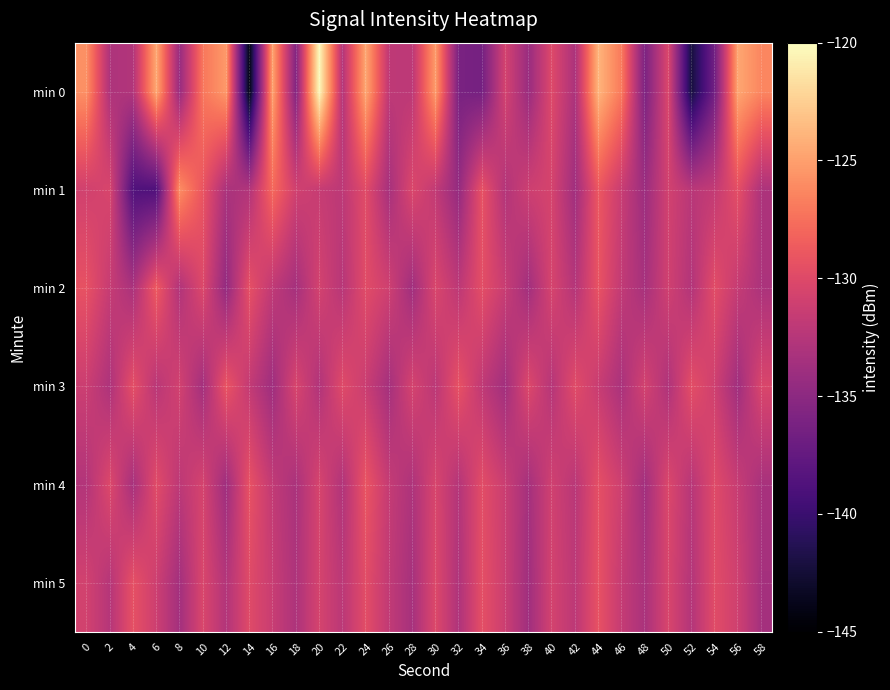

Reading left to right, what are all the values shown in this chart?

min 0: 0=-125.8	2=-133.0	4=-132.7	6=-124.5	8=-134.3	10=-127.1	12=-125.3	14=-144.1	16=-124.9	18=-135.6	20=-120.2	22=-132.7	24=-124.6	26=-132.0	28=-132.1	30=-125.3	32=-136.1	34=-136.4	36=-130.7	38=-134.2	40=-130.0	42=-133.1	44=-123.9	46=-127.0	48=-136.0	50=-130.2	52=-142.2	54=-136.6	56=-124.7	58=-126.3
min 1: 0=-130.9	2=-130.4	4=-138.7	6=-138.8	8=-126.0	10=-129.1	12=-133.2	14=-132.8	16=-127.8	18=-130.9	20=-131.5	22=-132.1	24=-129.8	26=-133.4	28=-130.2	30=-131.8	32=-134.5	34=-129.3	36=-132.7	38=-131.1	40=-130.6	42=-133.8	44=-128.9	46=-131.4	48=-134.1	50=-130.8	52=-132.3	54=-131.7	56=-129.5	58=-133.0
min 2: 0=-129.3	2=-131.5	4=-133.2	6=-128.7	8=-132.8	10=-130.1	12=-134.6	14=-129.4	16=-131.9	18=-133.5	20=-130.7	22=-132.4	24=-129.8	26=-131.0	28=-133.8	30=-130.3	32=-132.1	34=-129.6	36=-131.4	38=-133.7	40=-130.5	42=-132.6	44=-129.2	46=-131.8	48=-133.4	50=-130.9	52=-132.7	54=-129.7	56=-131.6	58=-133.1
min 3: 0=-131.2	2=-133.0	4=-129.5	6=-132.3	8=-130.8	10=-133.6	12=-129.1	14=-131.7	16=-133.9	18=-130.4	20=-132.8	22=-129.9	24=-131.3	26=-133.5	28=-130.6	30=-132.2	32=-129.3	34=-131.9	36=-133.7	38=-130.1	40=-132.5	42=-129.8	44=-131.4	46=-133.2	48=-130.7	50=-132.9	52=-129.6	54=-131.0	56=-133.8	58=-130.3
min 4: 0=-132.7	2=-130.1	4=-133.4	6=-129.8	8=-132.1	10=-130.6	12=-133.9	14=-129.3	16=-131.8	18=-133.2	20=-130.5	22=-132.8	24=-129.1	26=-131.6	28=-133.0	30=-130.4	32=-132.6	34=-129.7	36=-131.3	38=-133.5	40=-130.9	42=-132.3	44=-129.5	46=-131.1	48=-133.7	50=-130.2	52=-132.4	54=-129.9	56=-131.5	58=-133.3
min 5: 0=-130.8	2=-132.5	4=-129.4	6=-131.1	8=-133.6	10=-130.3	12=-132.7	14=-129.9	16=-131.4	18=-133.0	20=-130.6	22=-132.2	24=-129.7	26=-131.8	28=-133.4	30=-130.1	32=-132.9	34=-129.5	36=-131.2	38=-133.8	40=-130.7	42=-132.1	44=-129.3	46=-131.6	48=-133.2	50=-130.4	52=-132.6	54=-129.8	56=-131.0	58=-133.5